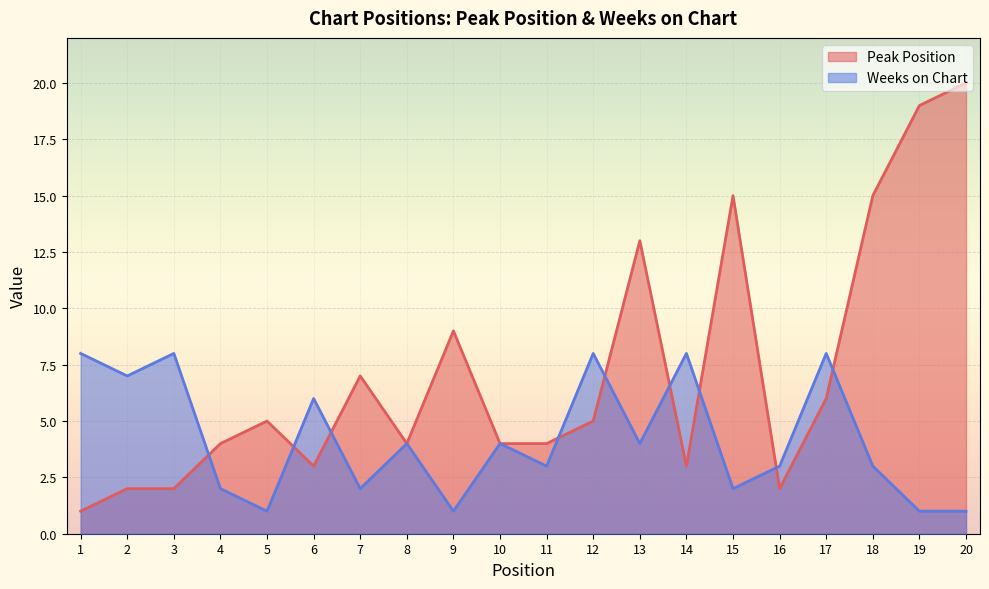

Reading left to right, extract all data points from this chart.

Peak Position: 1	2	2	4	5	3	7	4	9	4	4	5	13	3	15	2	6	15	19	20
Weeks on Chart: 8	7	8	2	1	6	2	4	1	4	3	8	4	8	2	3	8	3	1	1